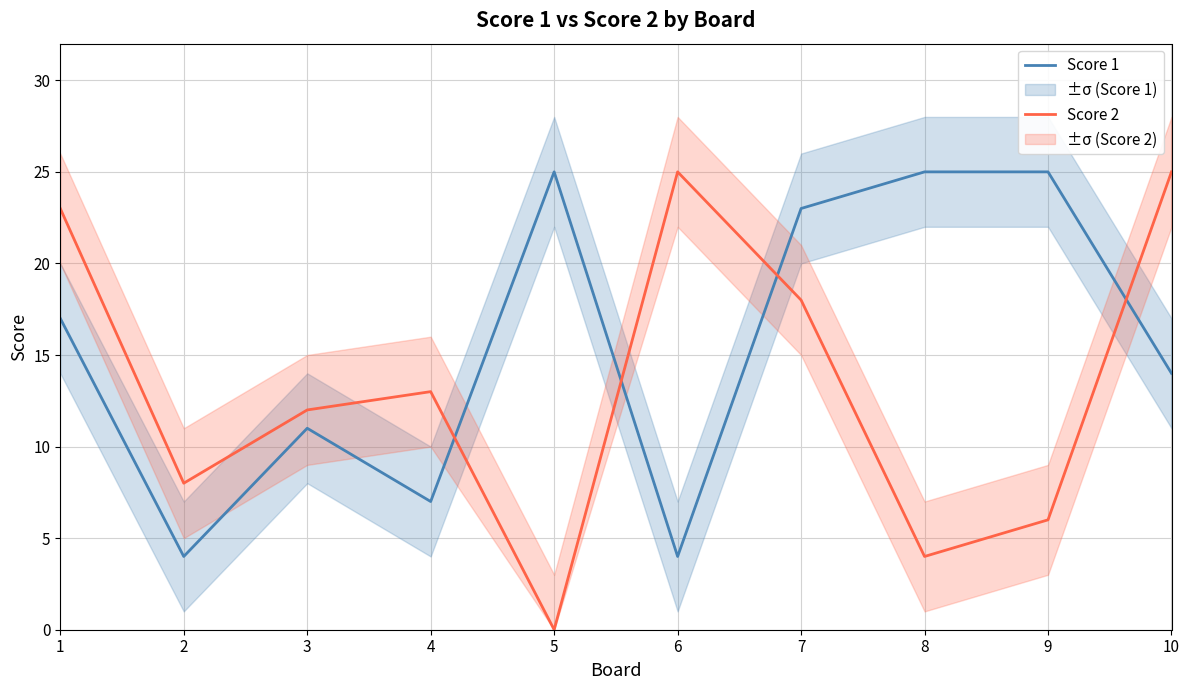

What is the difference between the maximum and minimum values in the Score 2 series?

25